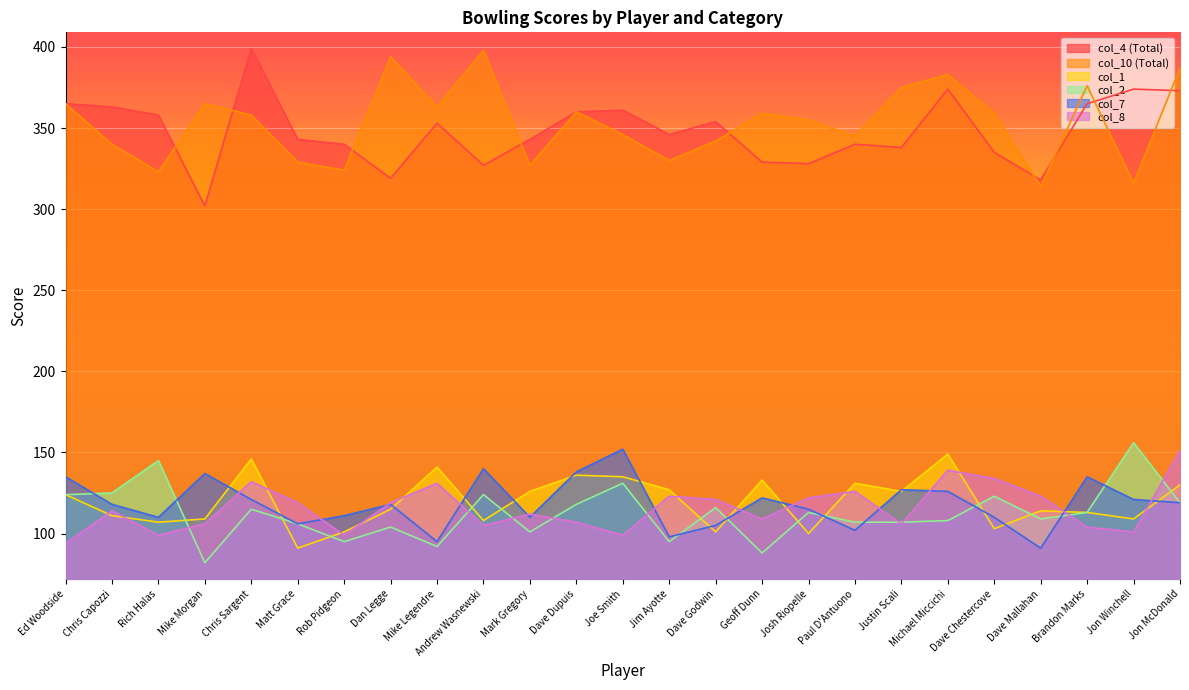

What is the label of the 7th point from the left?

Rob Pidgeon